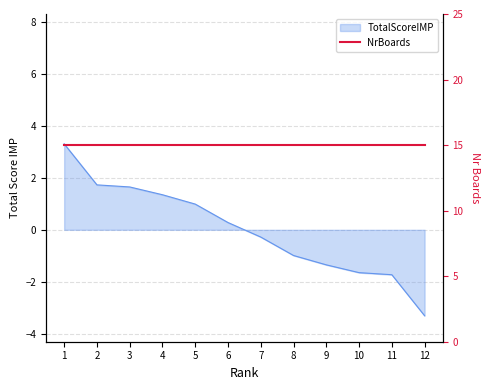

True or false: the data shows 1.5 at 1.

False